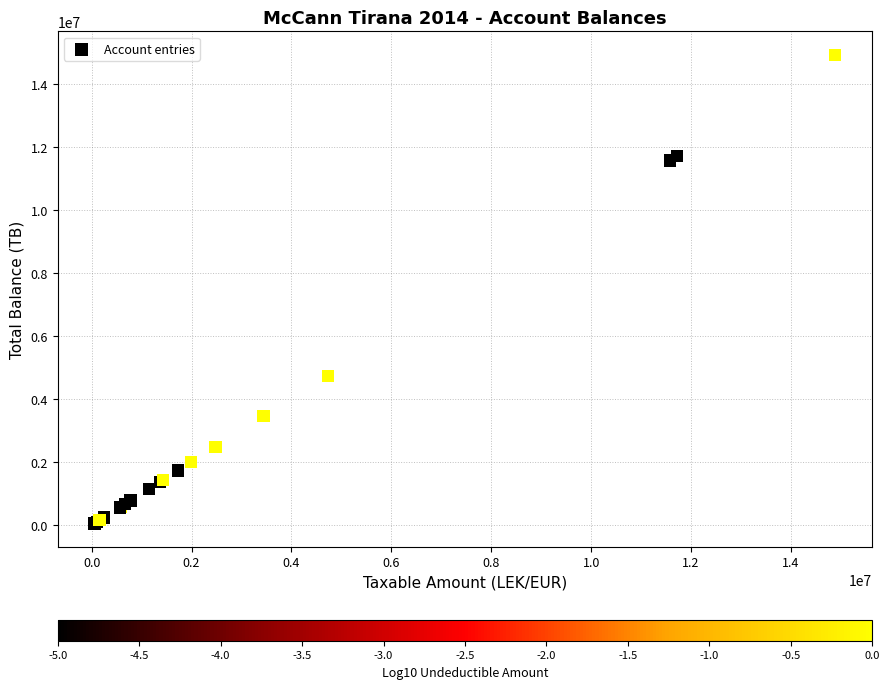

What Y value in the scatter plot is closest to 7496485?

4735066.9